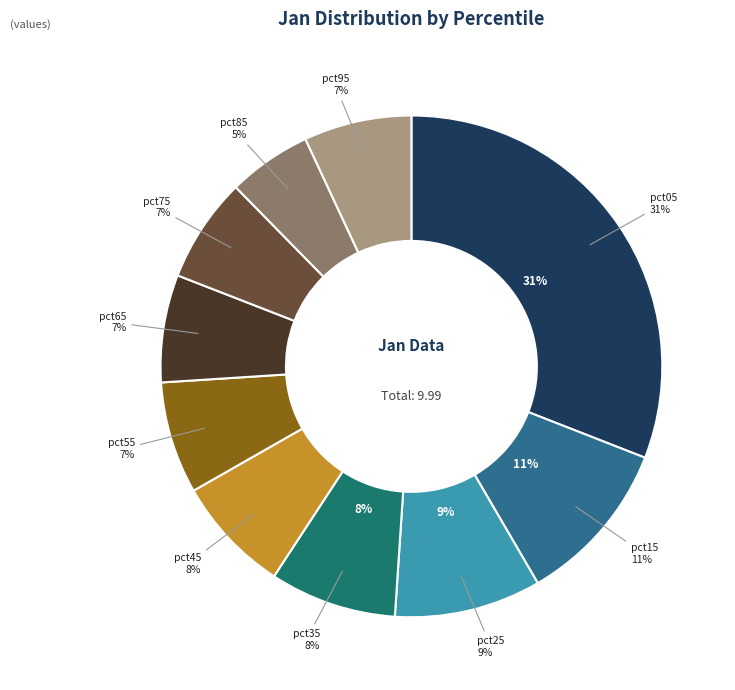

What percentage is the pct05 slice, to the nearest percent?

31%